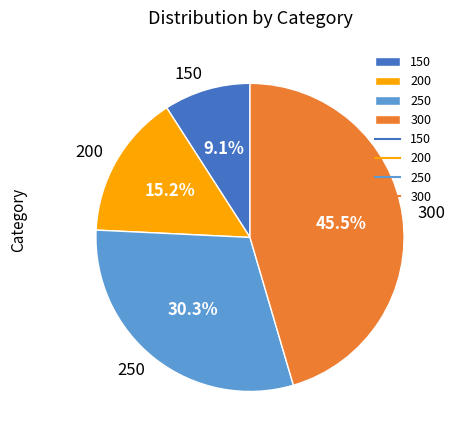

Combined, do 150 and 200 account for over 50%?

No